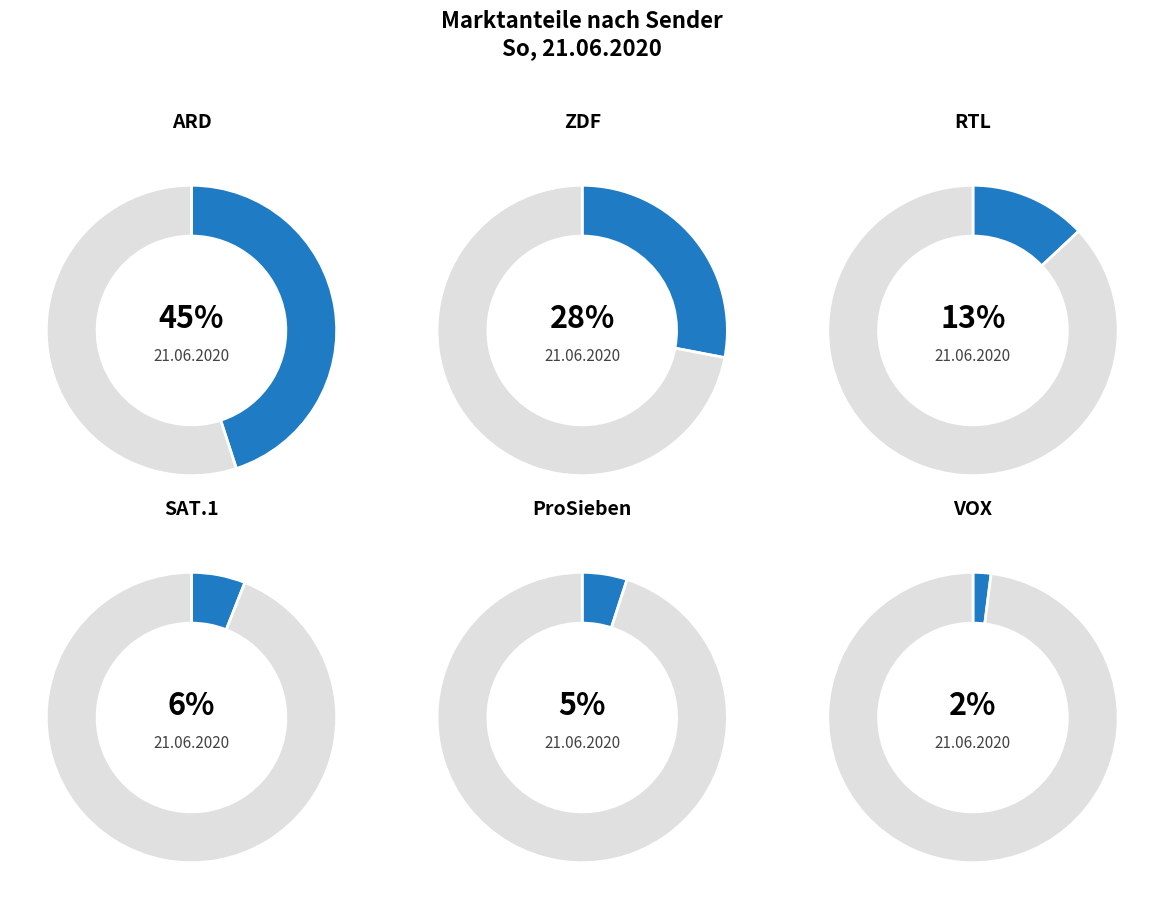

What is the change in value from ARD to RTL?

-32.4